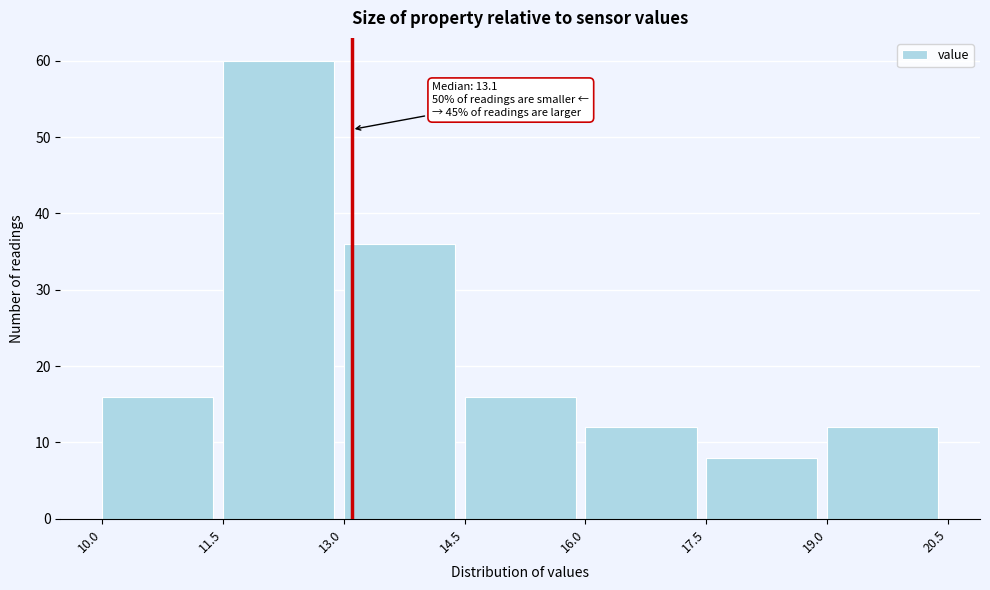

Over which range of the x-axis is the bar tallest?

11.5 to 13.0